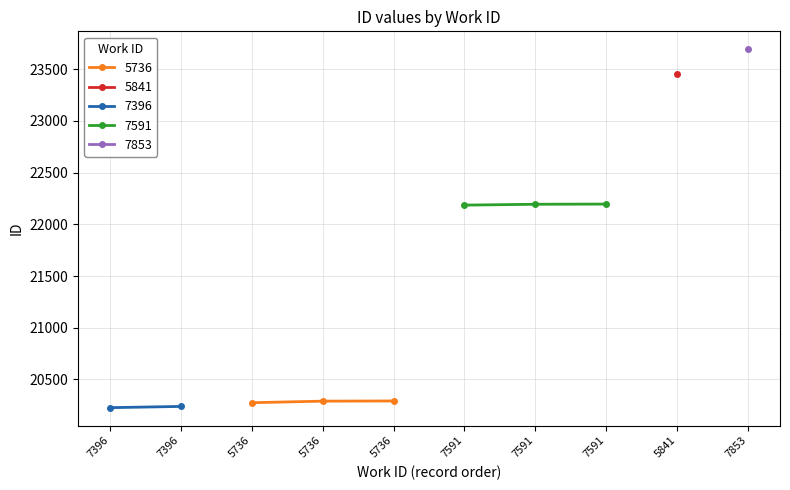

List the labels in order of value, largest first.

7853, 5841, 7591, 7591, 7591, 5736, 5736, 5736, 7396, 7396